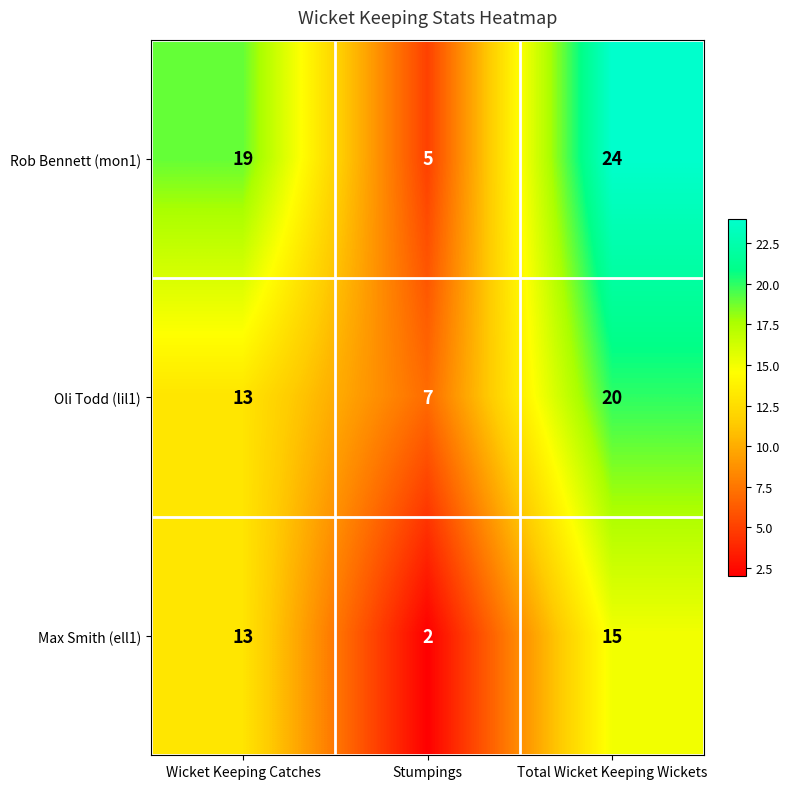

What is the approximate value of Max Smith (ell1) at Total Wicket Keeping Wickets, to the nearest 10?

20